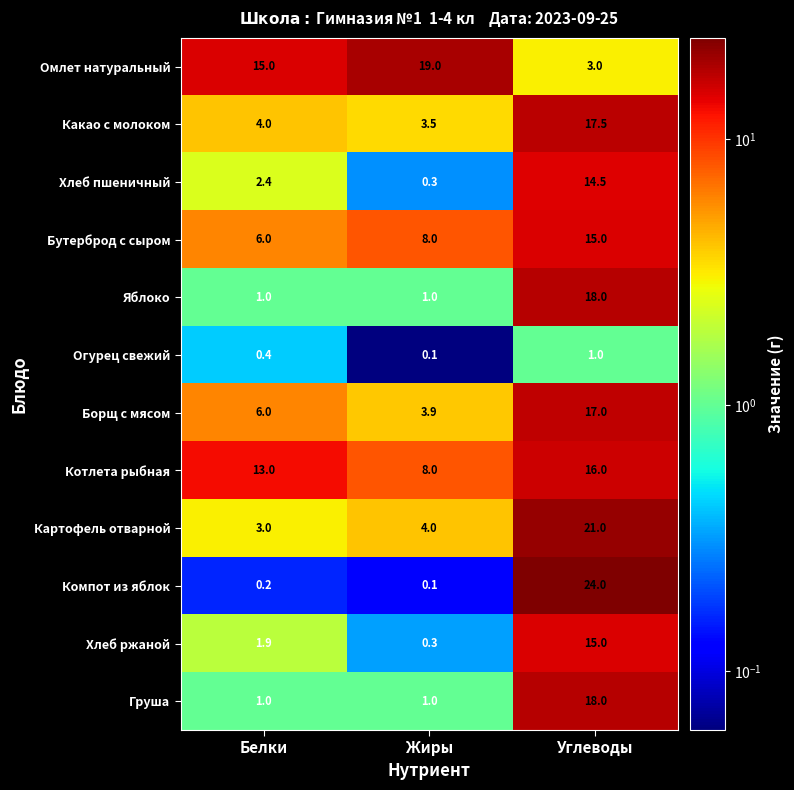

List the labels in order of Компот из яблок value, smallest first.

Жиры, Белки, Углеводы